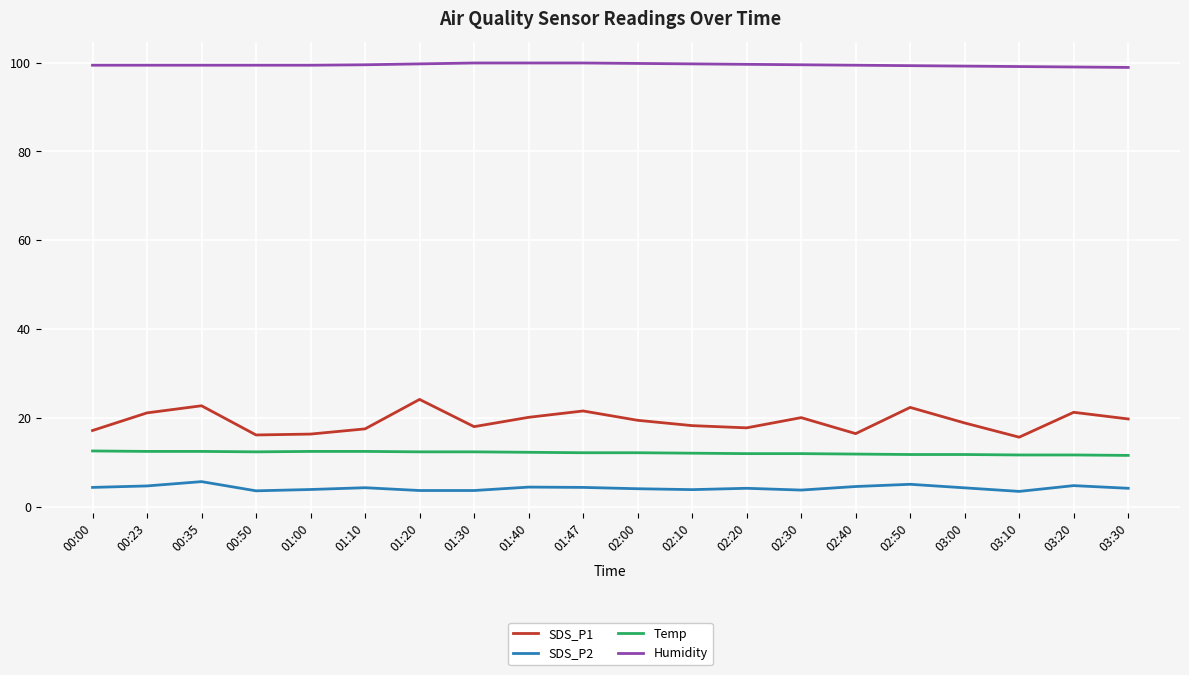

True or false: Temp and SDS_P2 intersect in this chart.

False